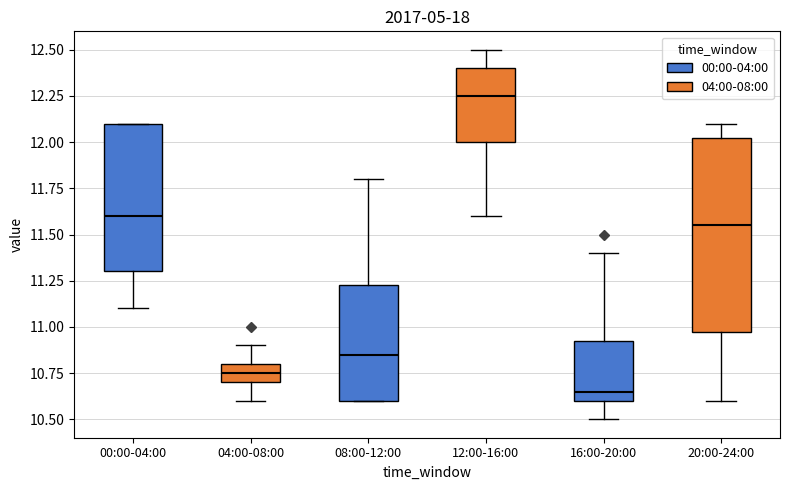

Where does the upper whisker of the box for 12:00-16:00 end on the y-axis? The values are not printed on the chart, so give them approximately, as read against the axis.

12.50